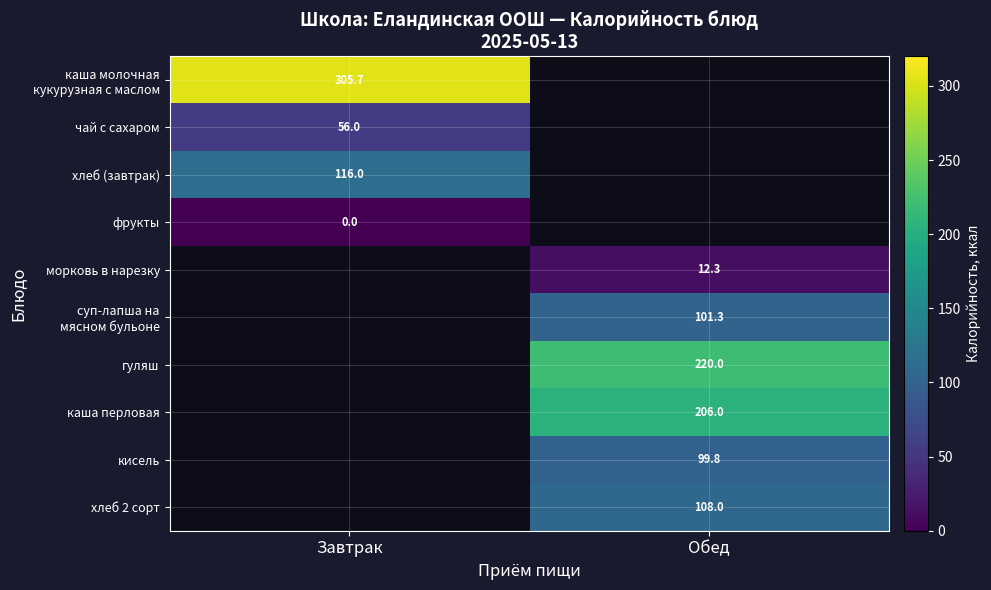

The value of морковь в нарезку at Обед is 20.2. True or false?

False